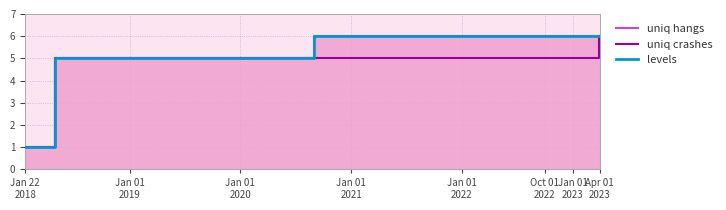

True or false: uniq crashes and levels intersect in this chart.

False